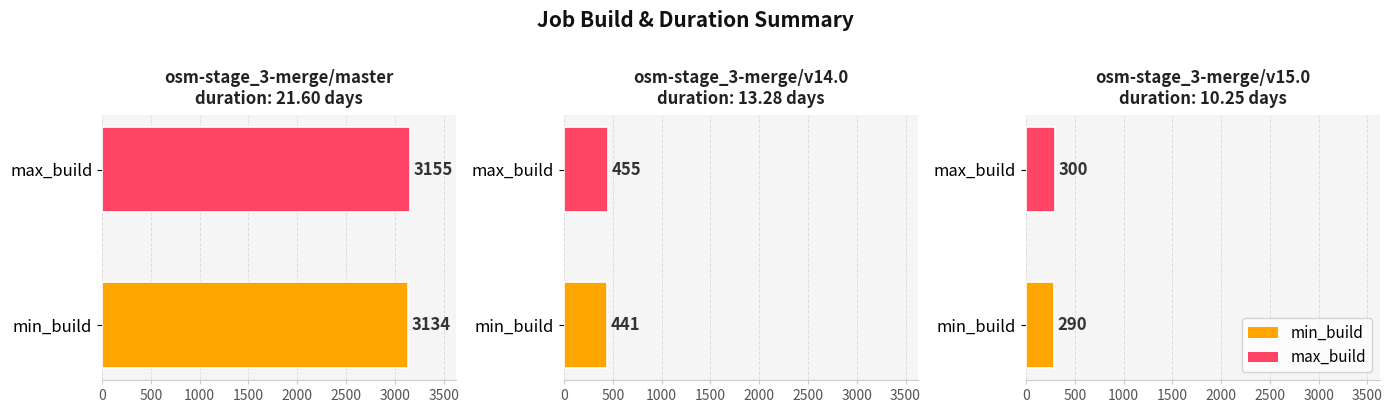

True or false: duration has a value of 21.6 at osm-stage_3-merge/master.

True